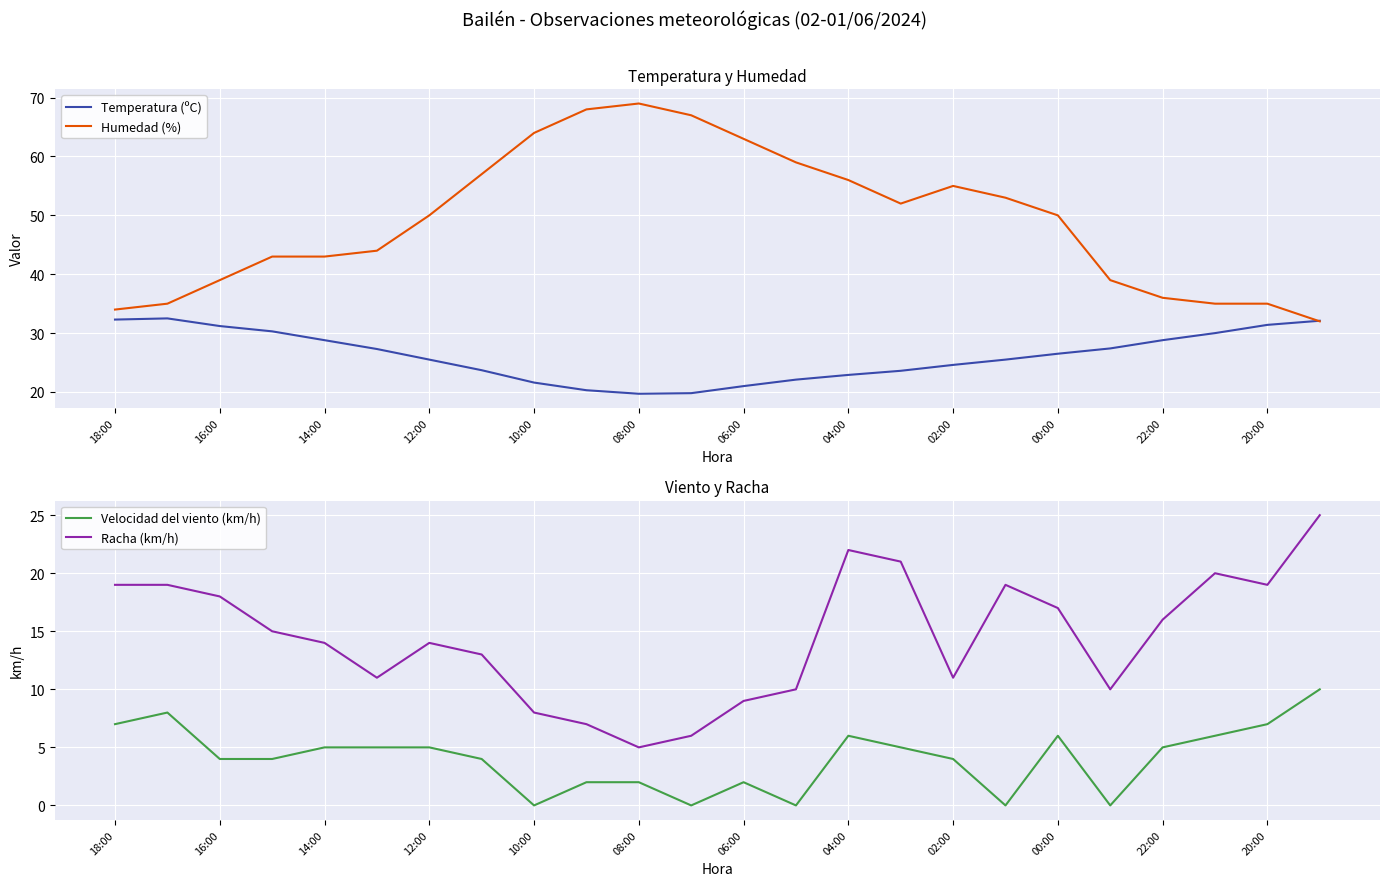

True or false: Racha (km/h) has more than 0 points higher than both neighbors.

True